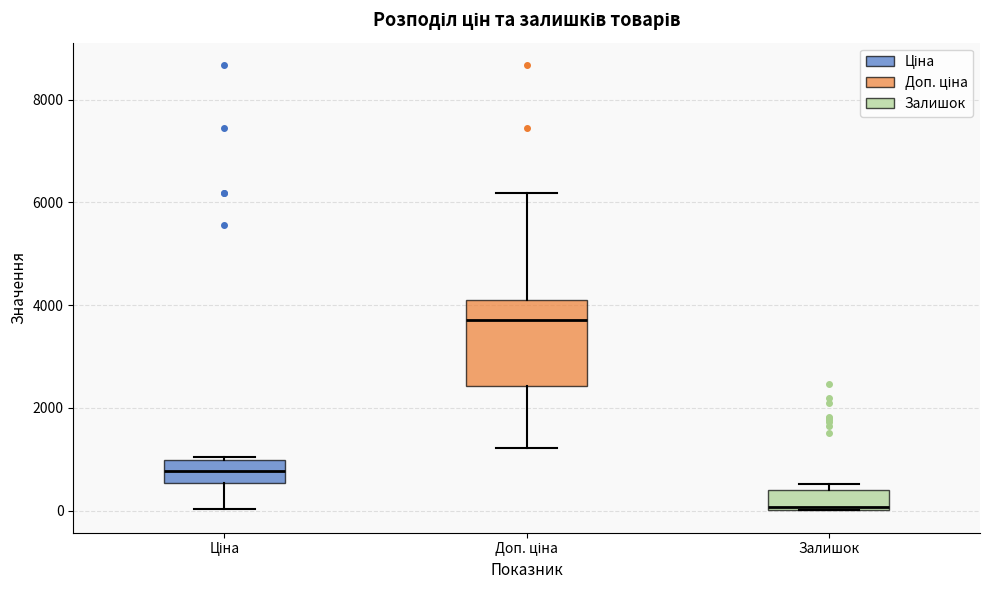

Which box's median line is the highest?

Доп. ціна